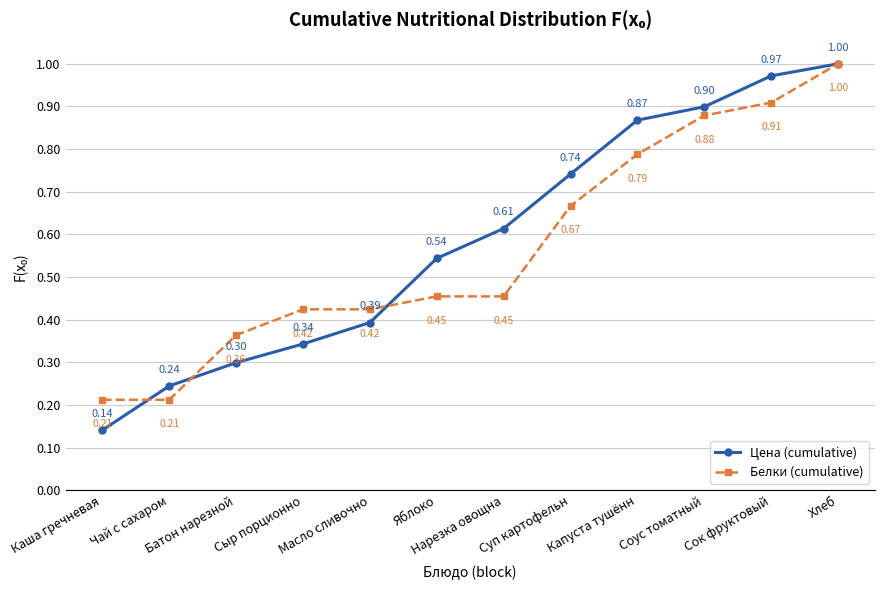

Between Каша гречневая and Соус томатный, which series saw the biggest shift?

Цена (cumulative)